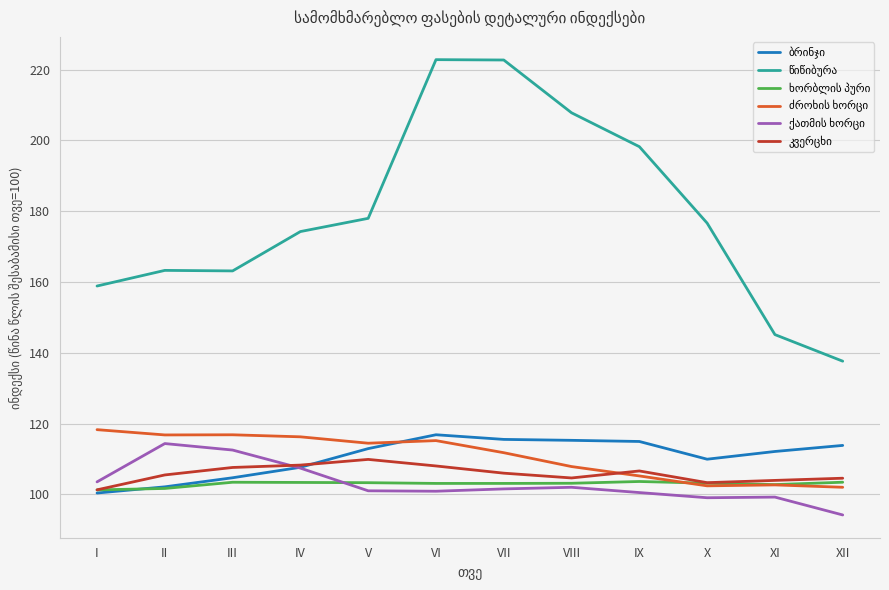

What is the total value across all series at X?

694.4